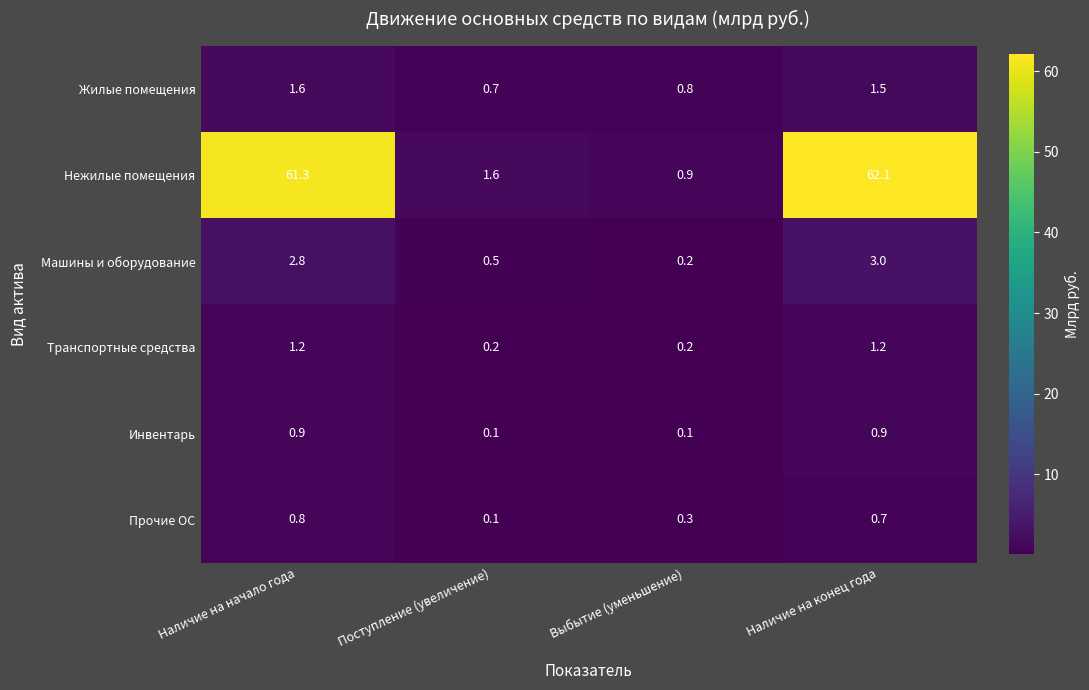

True or false: Нежилые помещения has a value of 26.3 at Наличие на начало года.

False